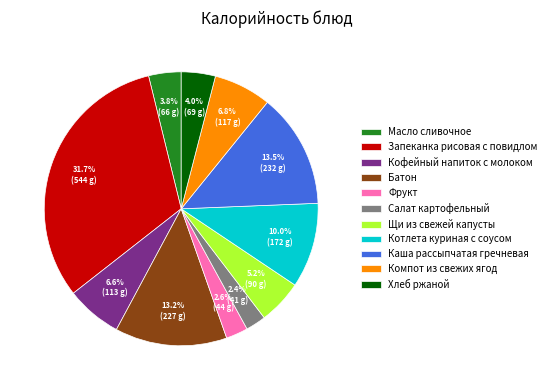

Is it true that Салат картофельный is 2% of the pie?

True